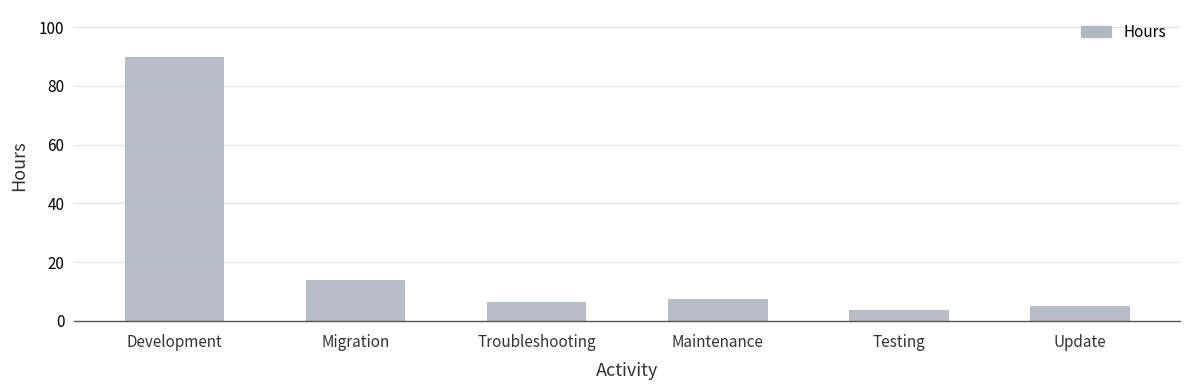

Which has a higher value, Development or Testing?

Development